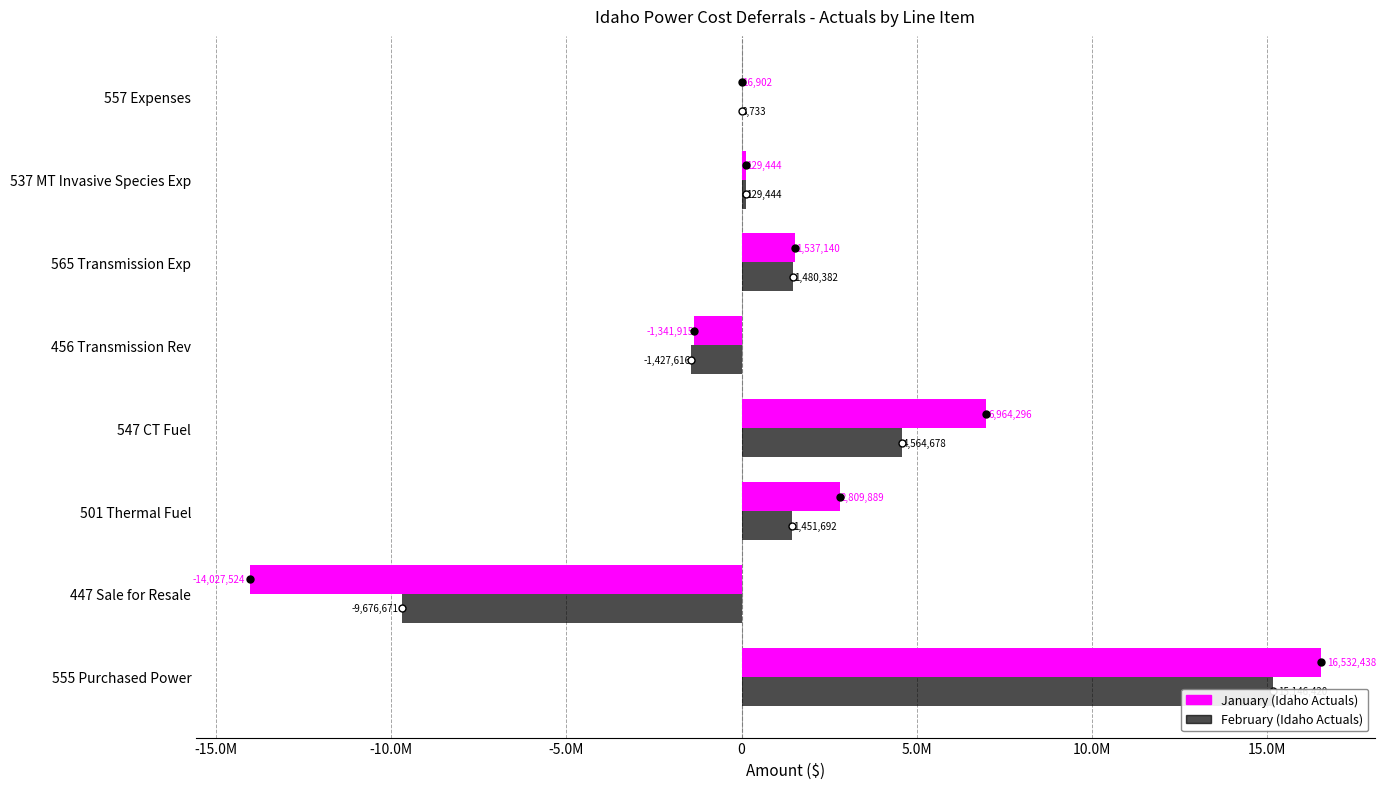

How many distinct data groups are displayed?

2